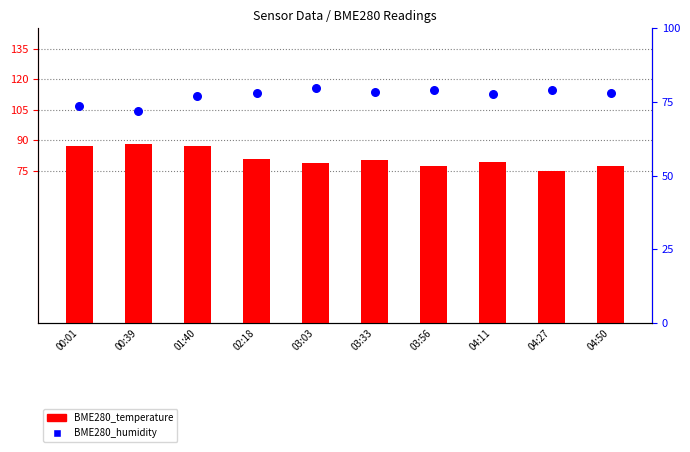

Which series reaches the maximum Y coordinate?

BME280_temperature